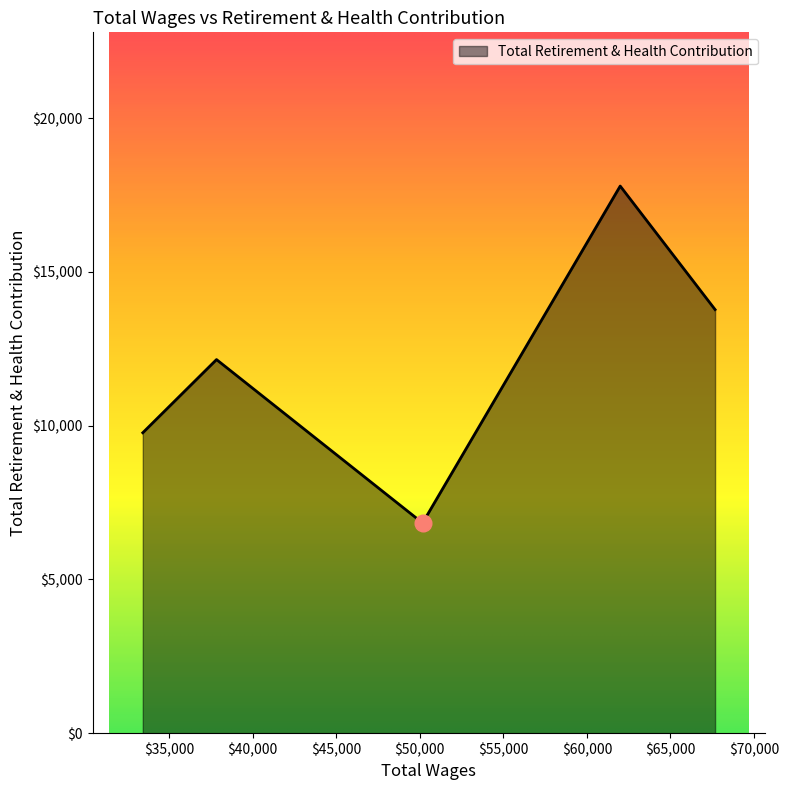

What is the average value?

12067